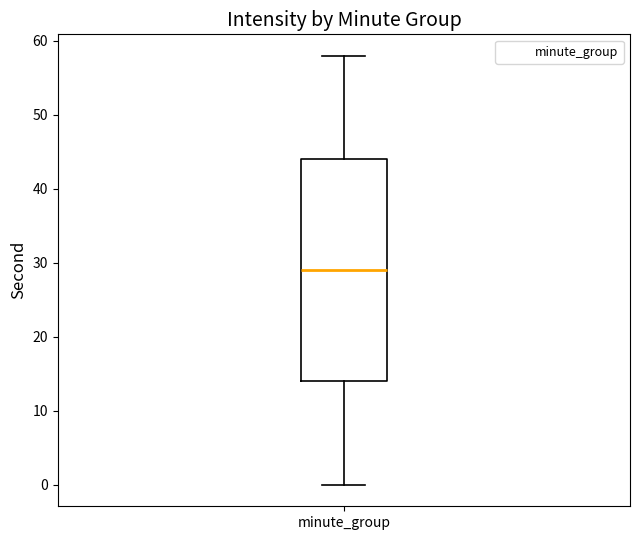

Transcribe this box plot: give where the median line is, the range the box spans, and where the two whiskers end, as read against the y-axis. The values are not printed on the chart, so give them approximately, as read against the axis.

median 29, box 14 to 44, whiskers 0 to 58